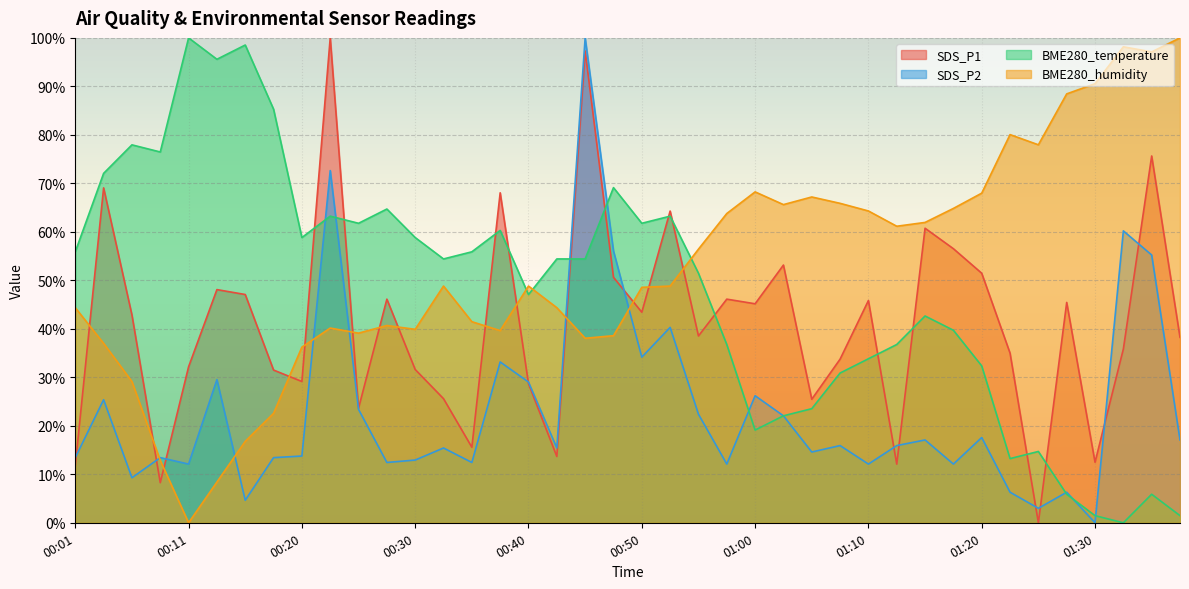

At how many categories does at least one series exceed 27?

40